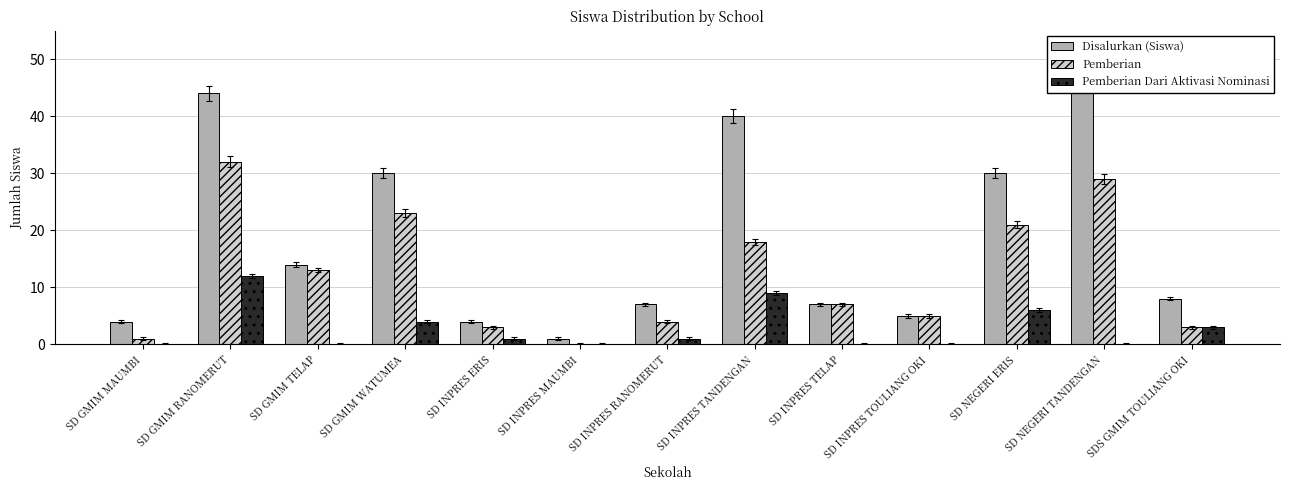

What is the sum of the Pemberian values at SD NEGERI ERIS and SD INPRES ERIS?

24